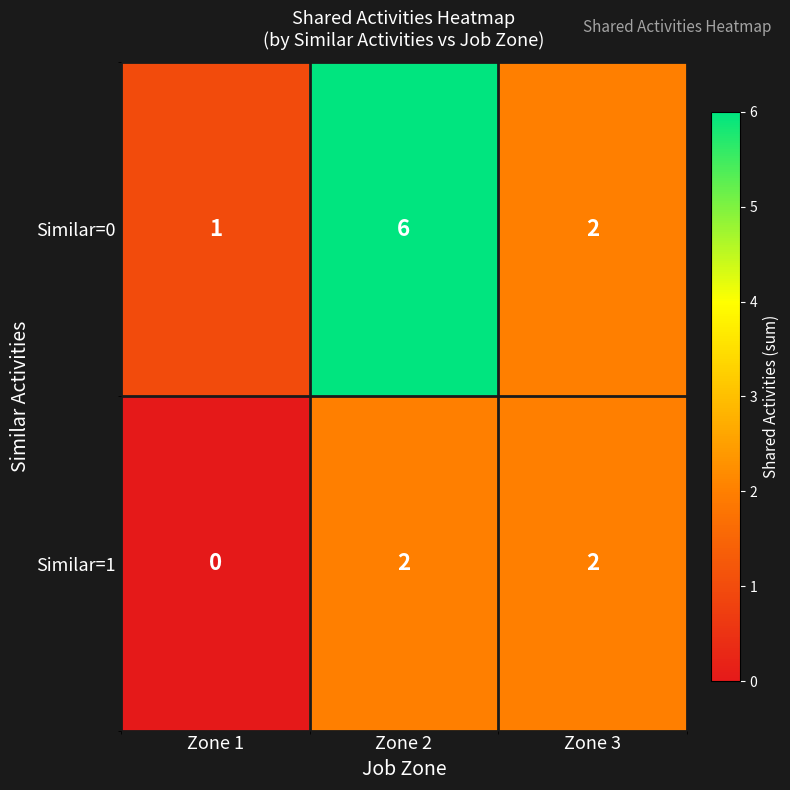

At which category does the chart reach its minimum across all series?

Zone 1